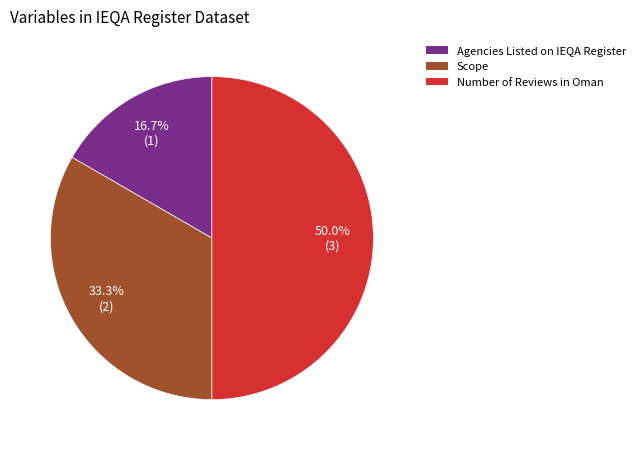

Which slice is the smallest?

Agencies Listed on IEQA Register